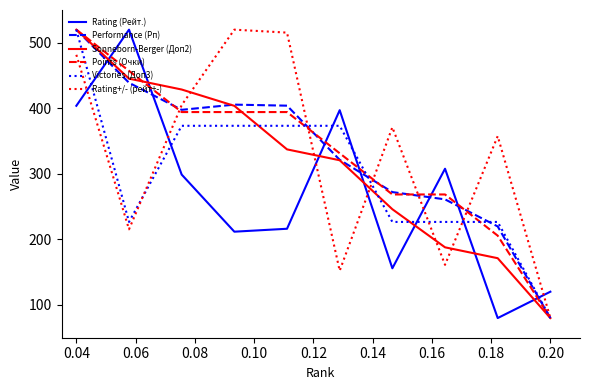

What is the smallest value displayed?

80.0